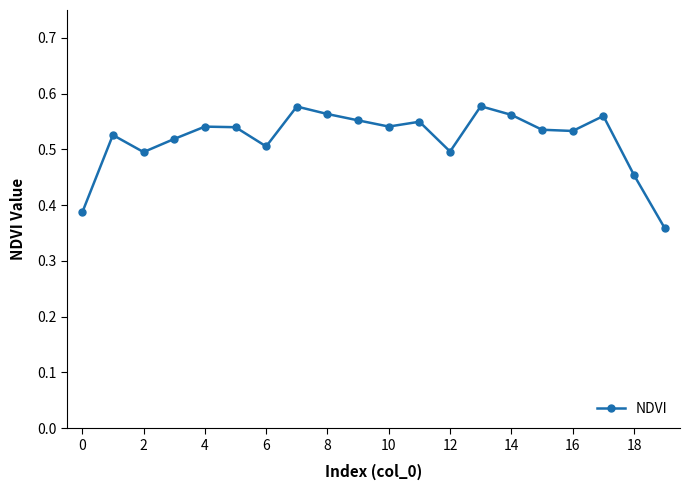

True or false: the data has more than 1 interior local peaks.

True